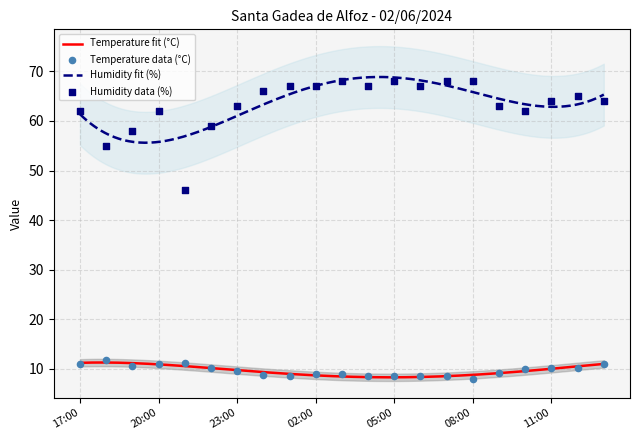

At how many categories does at least one series exceed 54?

20